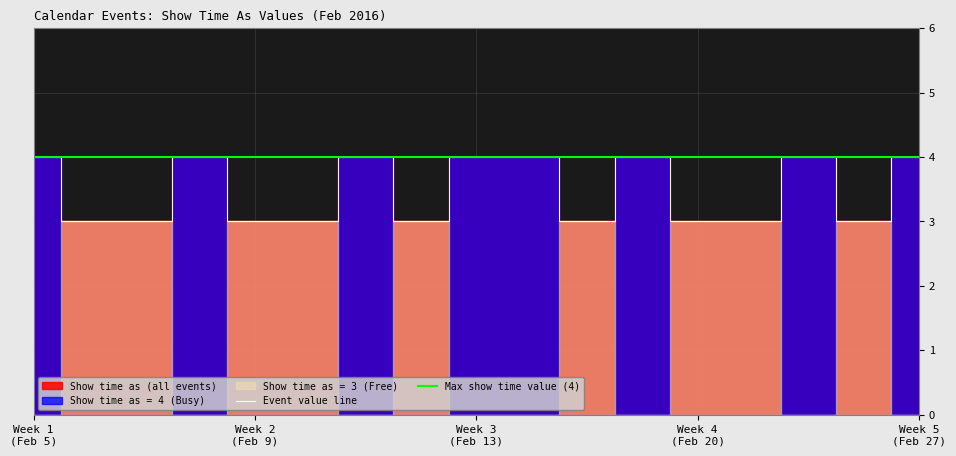

Approximately how many times larger is the value at Candle lighting 2/12 compared to Parashat Tetzaveh?

1.3